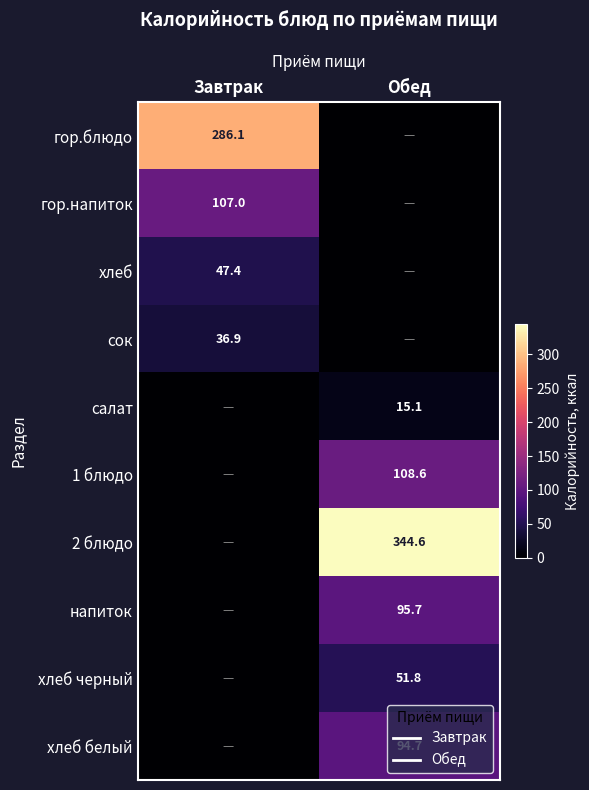

What is the highest value of the хлеб series?

47.4